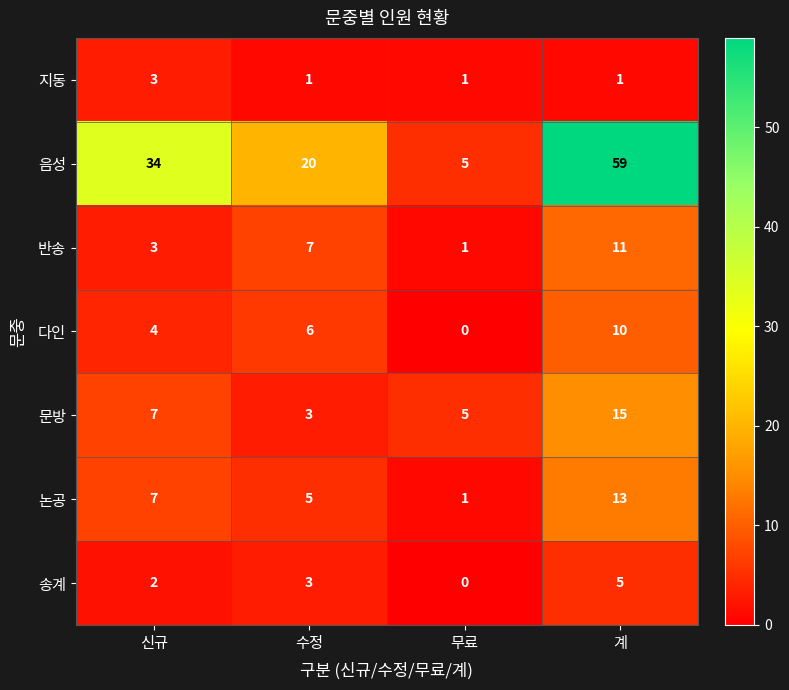

At which label does 논공 reach its peak?

계